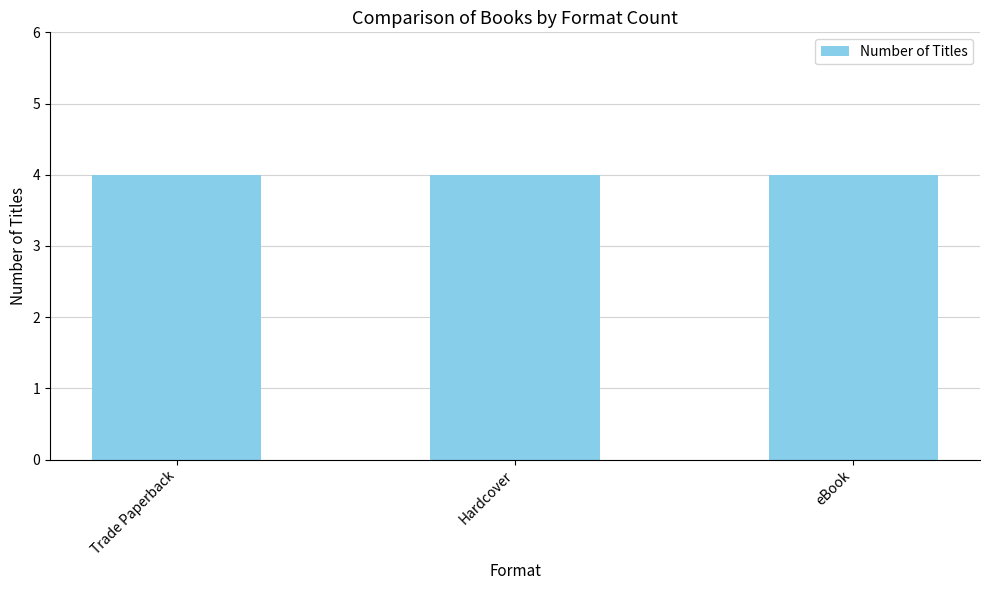

Does the chart contain stacked bars?

No